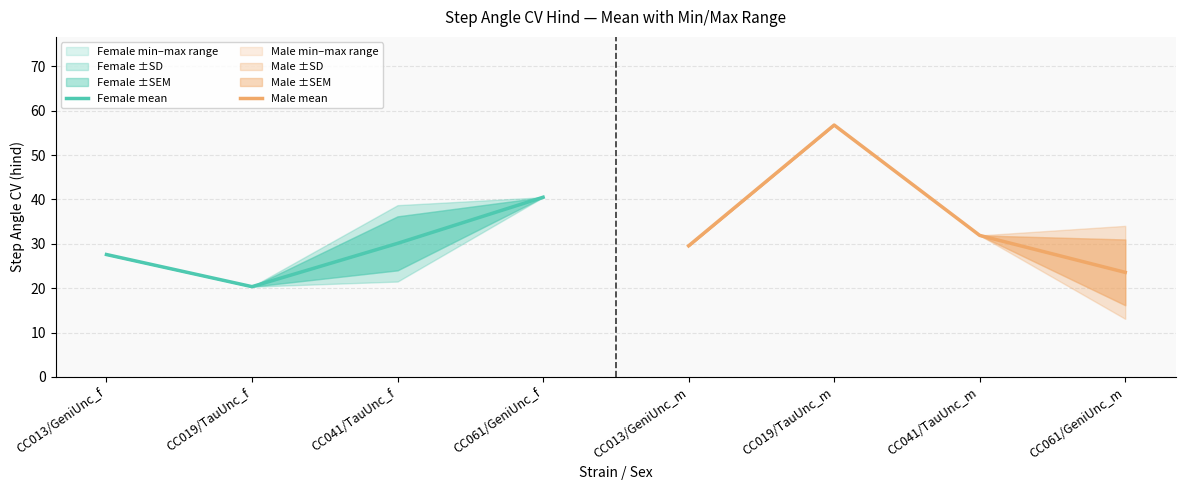

The Female mean series shows 27.6 at CC013/GeniUnc_f. True or false?

True